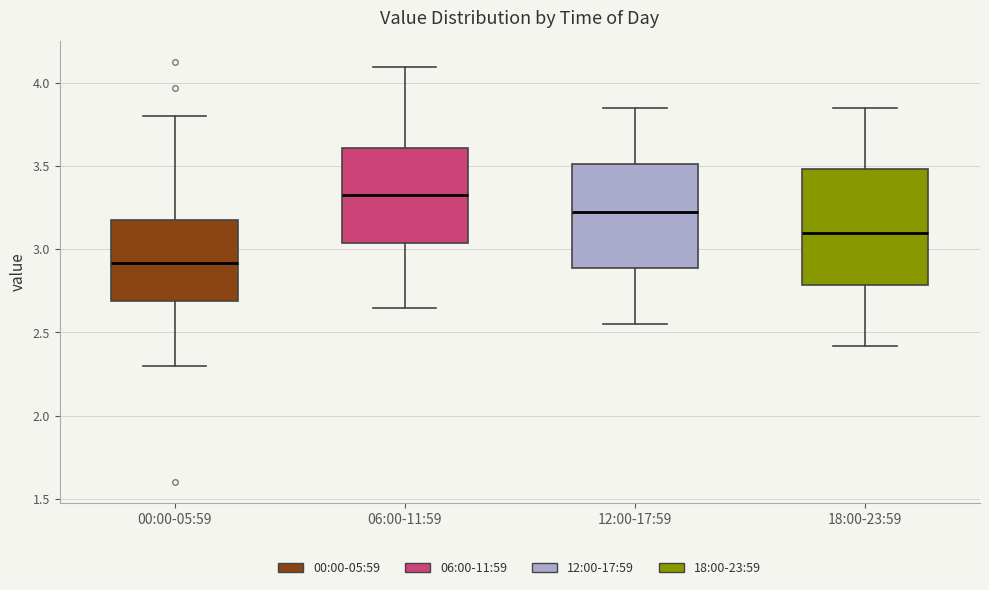

Reading left to right, transcribe this box plot: for each box, give where its median line is, the range the box spans, and where its two whiskers end, as read against the y-axis. The values are not printed on the chart, so give them approximately, as read against the axis.

00:00-05:59: median 2.90, box 2.70 to 3.20, whiskers 2.30 to 3.80
06:00-11:59: median 3.35, box 3.05 to 3.60, whiskers 2.65 to 4.10
12:00-17:59: median 3.25, box 2.90 to 3.50, whiskers 2.55 to 3.85
18:00-23:59: median 3.10, box 2.80 to 3.50, whiskers 2.40 to 3.85